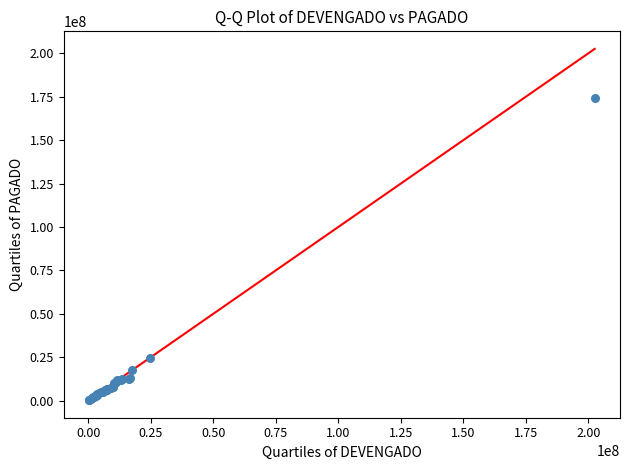

What Y value in the scatter plot is closest to 87393206?

24622152.0